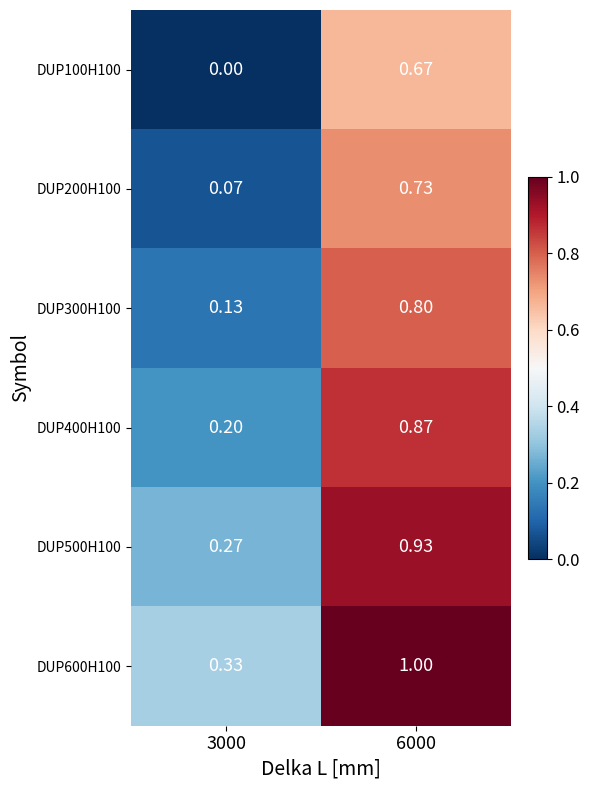

Is the value of DUP200H100 at 6000 greater than the value of DUP300H100 at 6000?

No